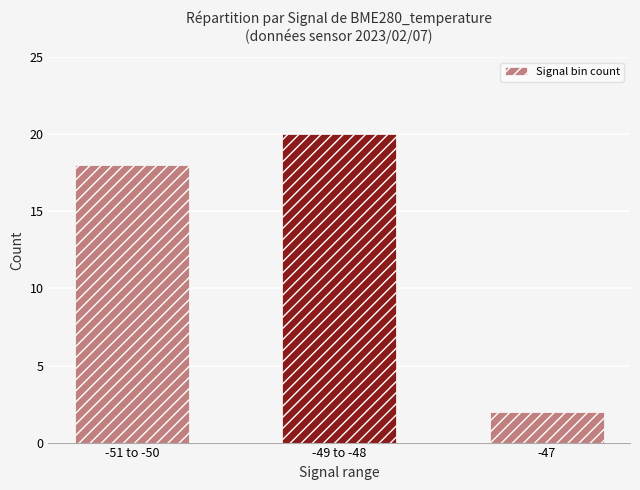

Count the values in the range 2 to 20.

3